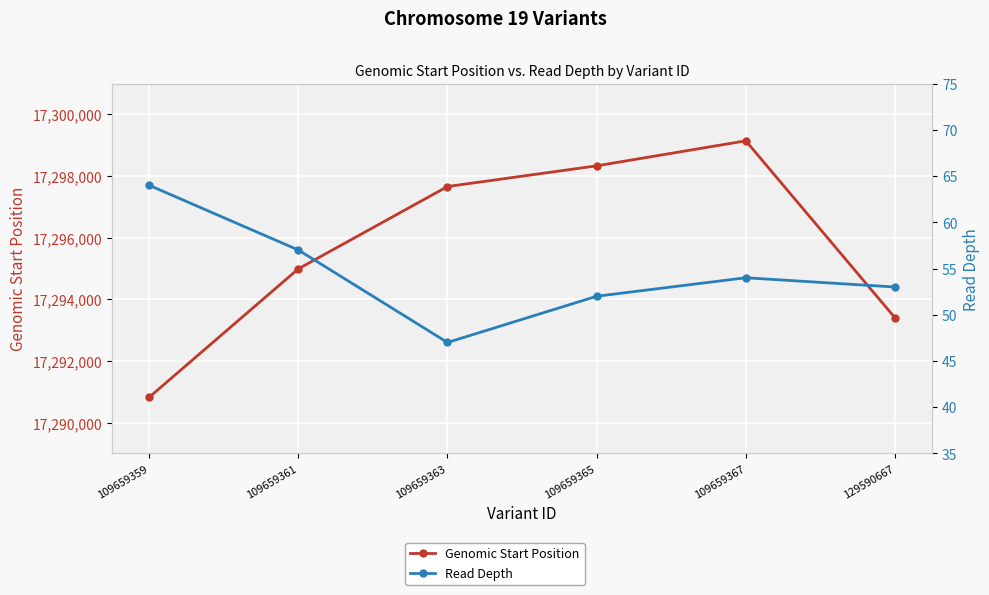

Between 109659367 and 129590667, which series saw the biggest shift?

Genomic Start Position